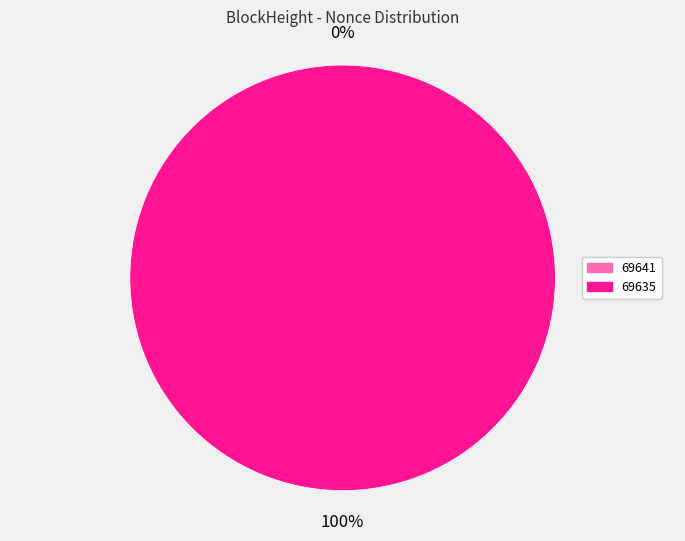

What is the change in value from 69641 to 69635?

+8499